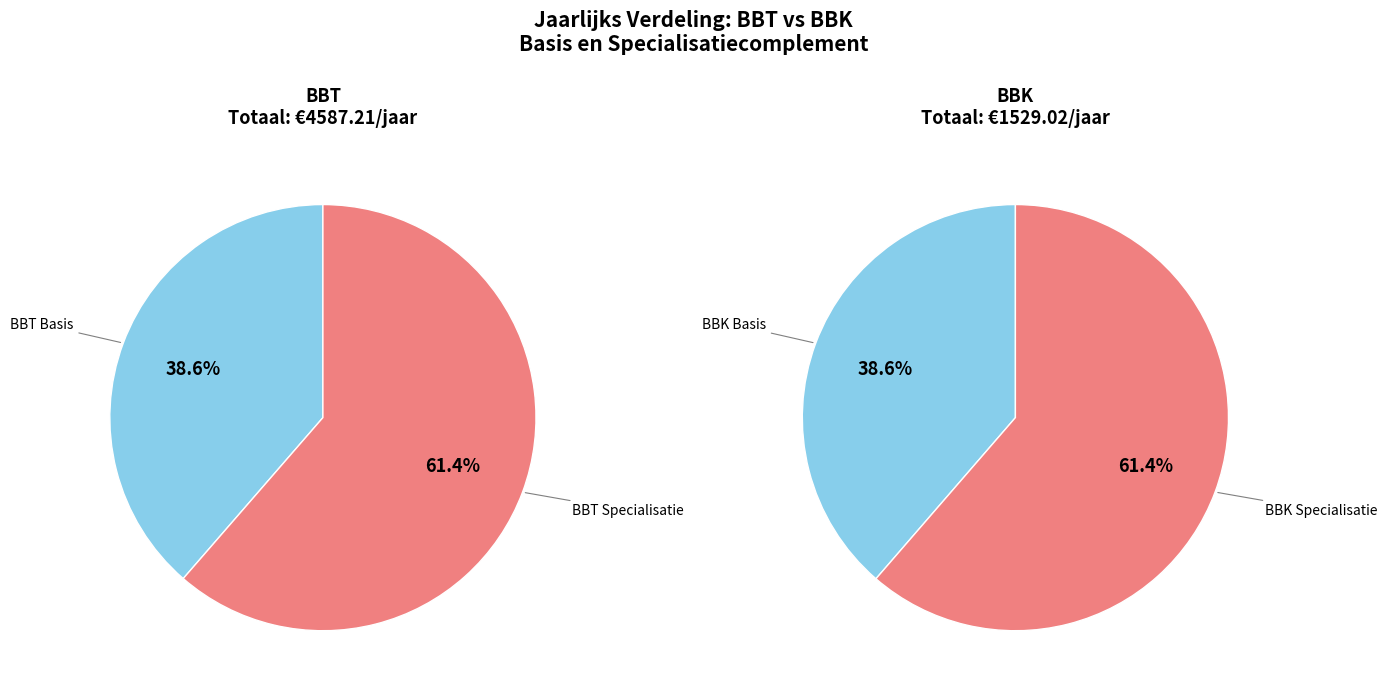

Rank the categories by value from highest to lowest.

BBT, BBK